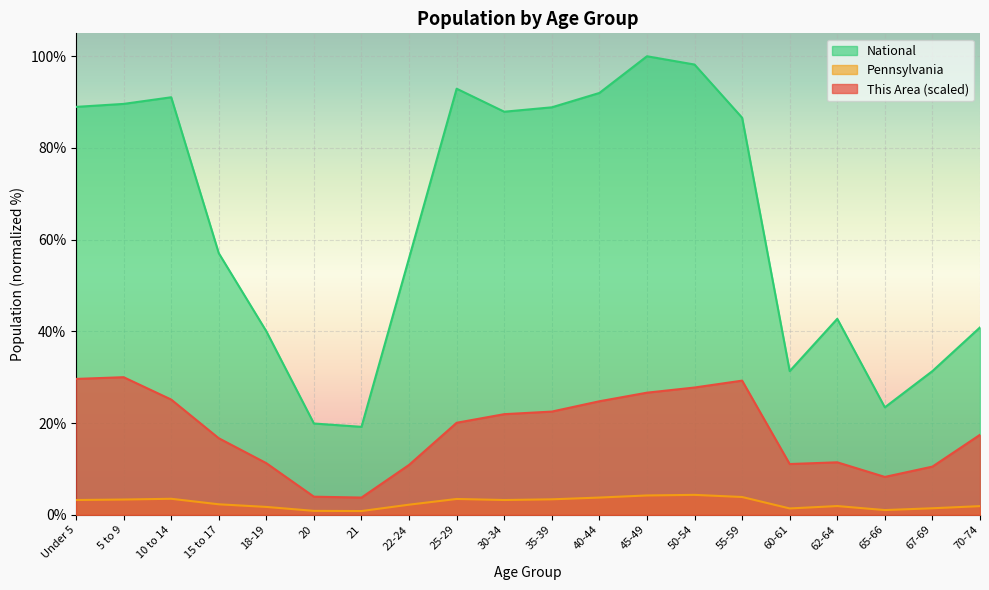

Where is the first local minimum for This Area?

21